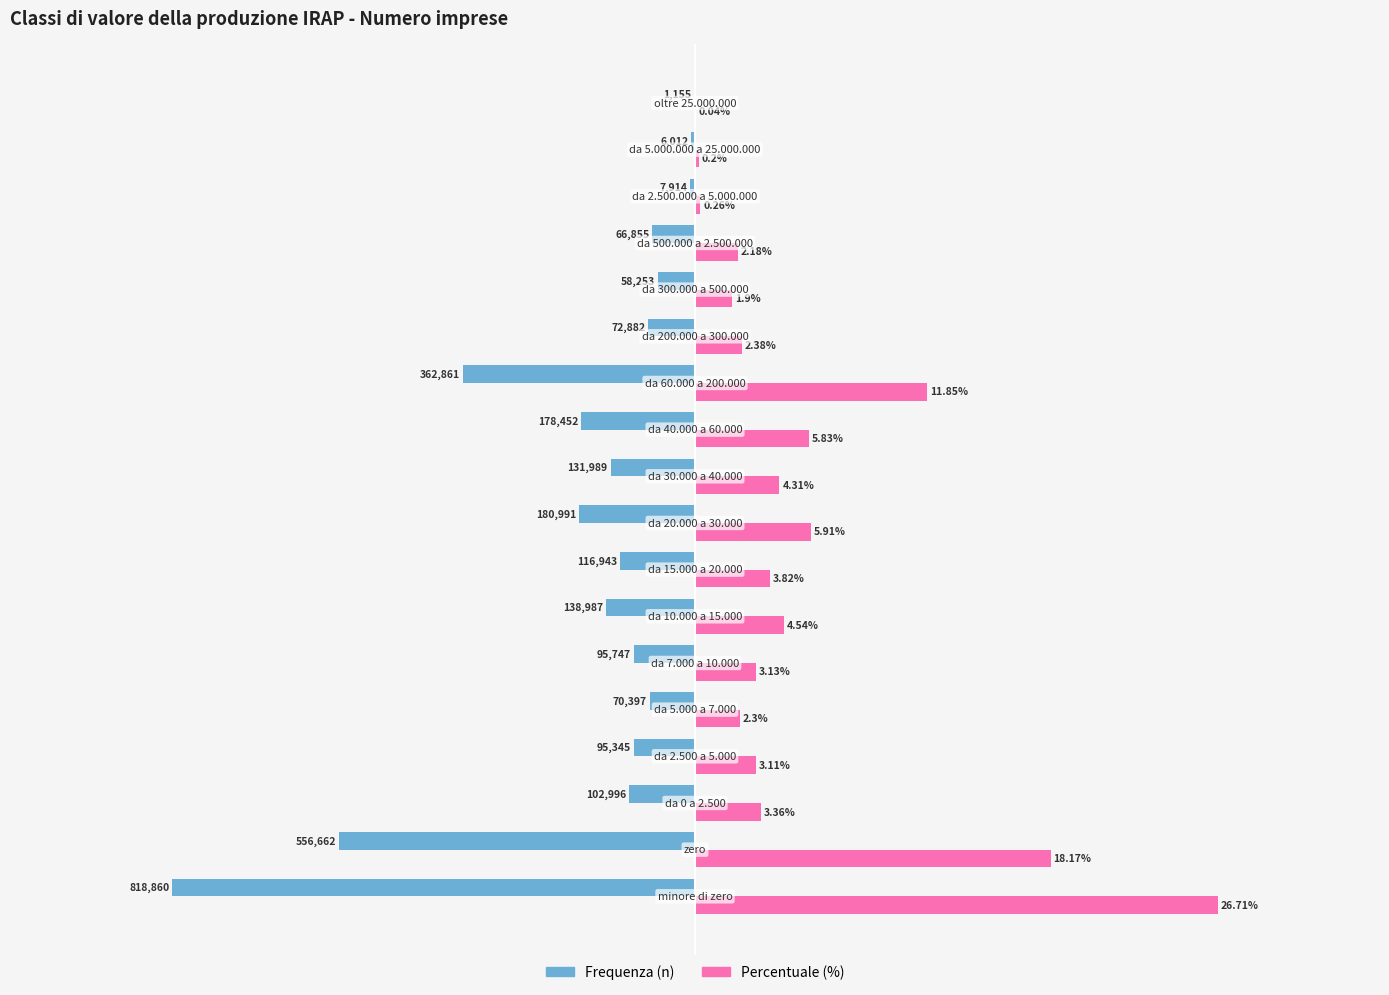

Which series has the largest total across all categories?

Percentuale (%)